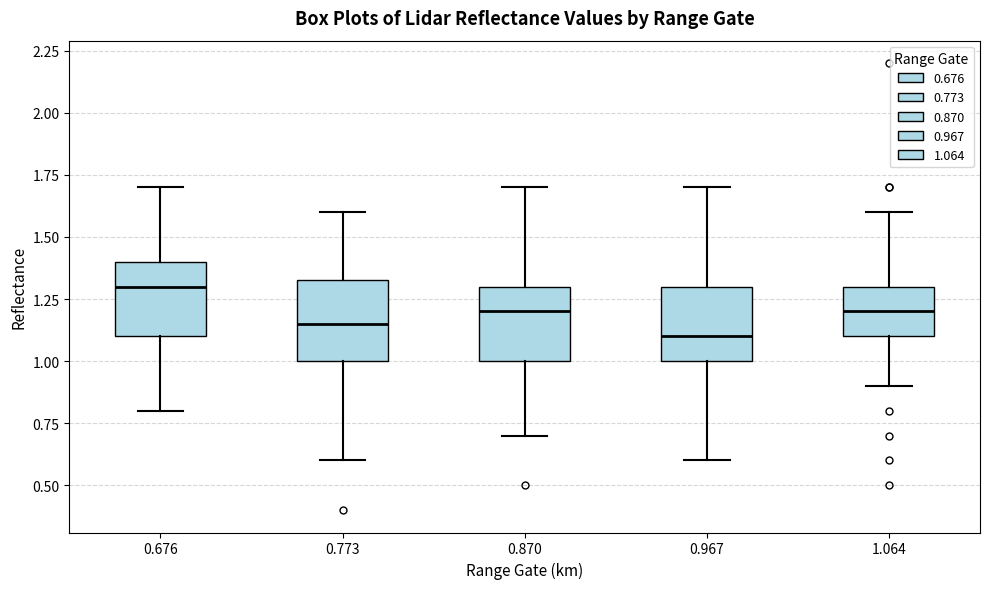

Where does the lower whisker of the box at x = 0.676 end on the y-axis? The values are not printed on the chart, so give them approximately, as read against the axis.

0.80